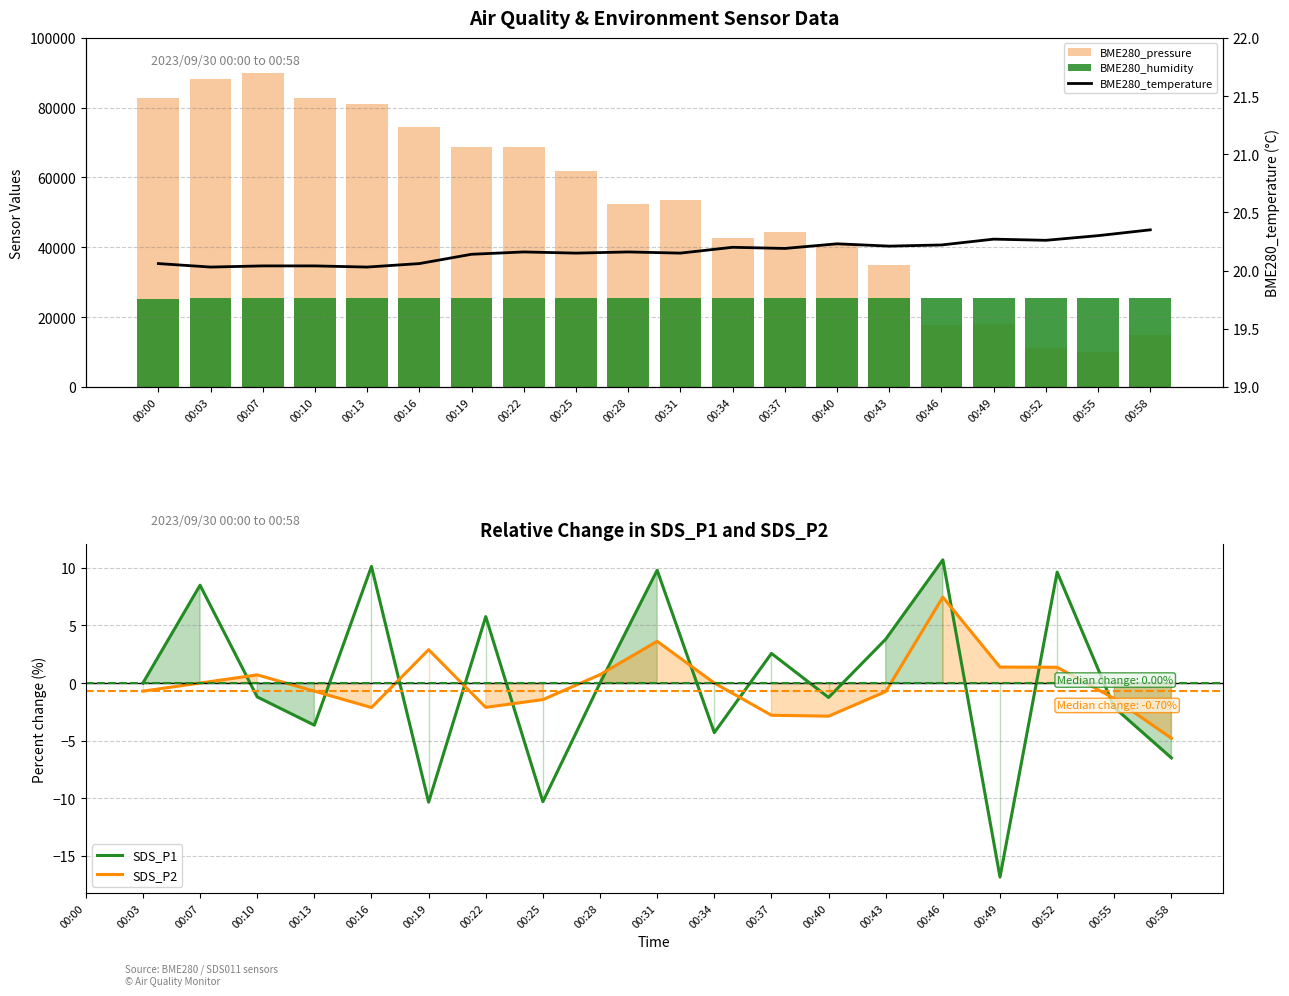

What is the total value across all series at 00:58?

40432.4